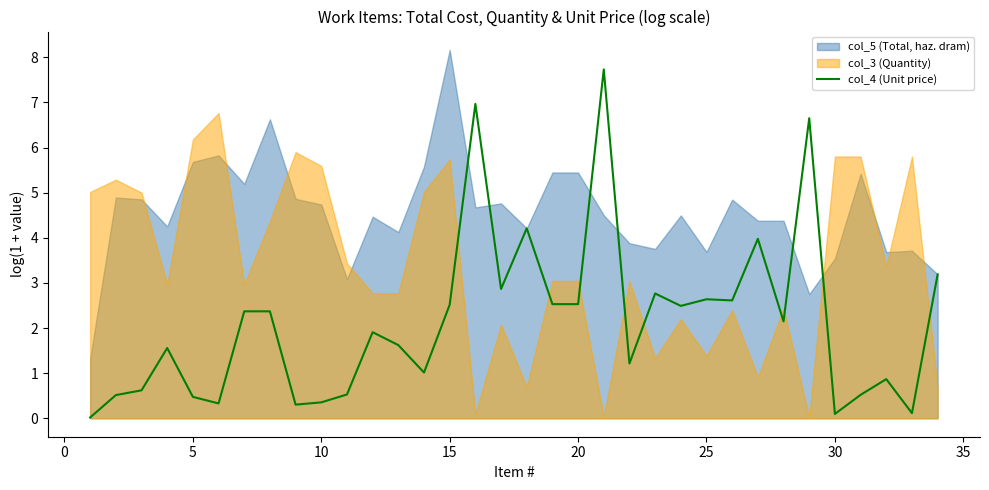

How many data points does each series have?

34